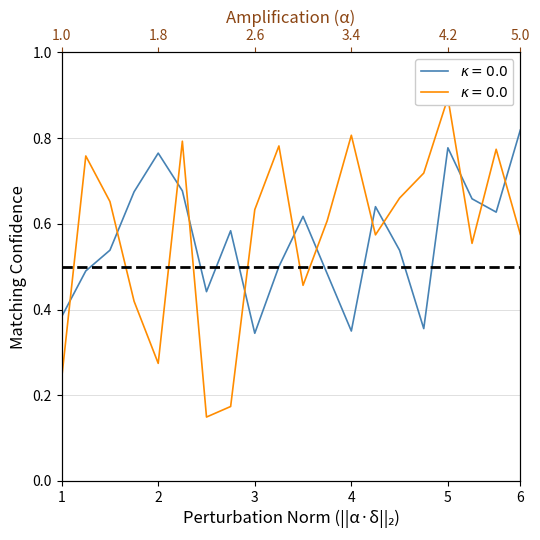

Is it true that intensity_series1 equals 0.6 at 20?

True